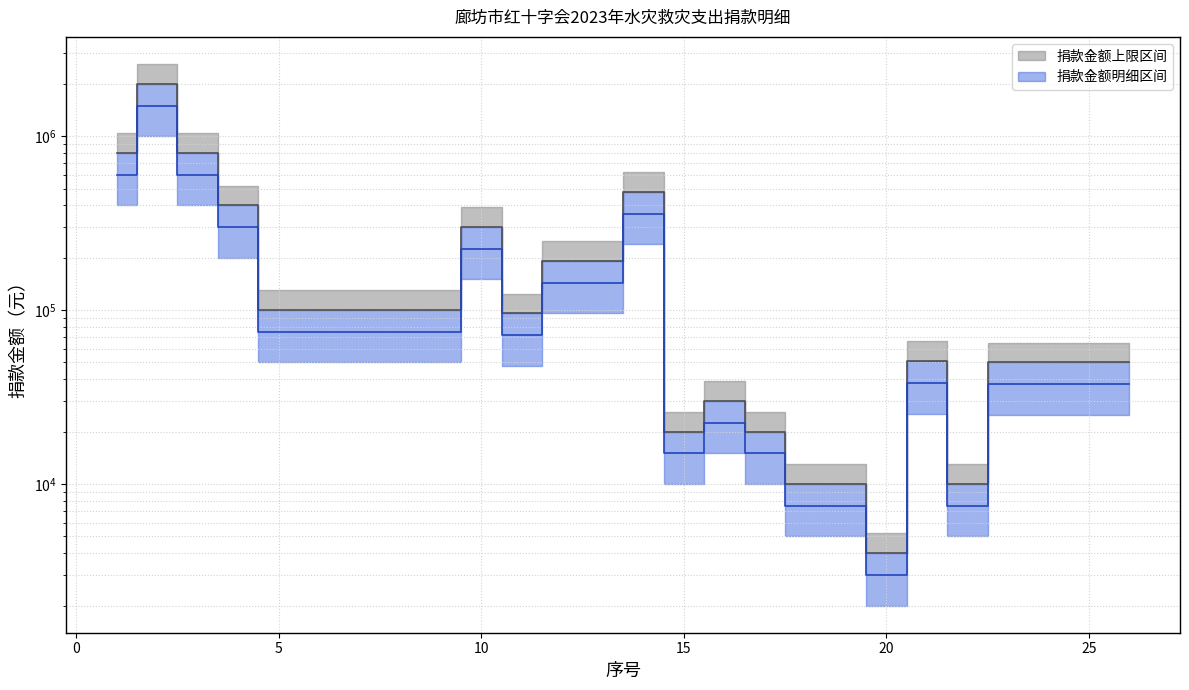

Does the chart display data point markers on the line(s)?

No